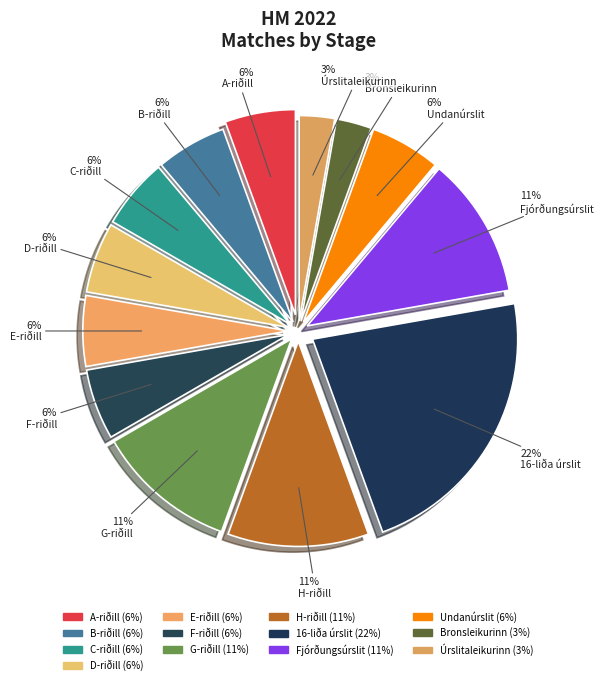

Does D-riðill account for over 50% of the chart?

No